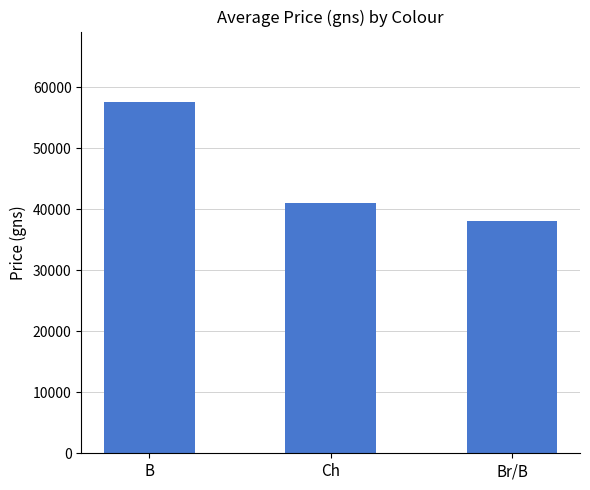

The value at B is 18505. True or false?

False